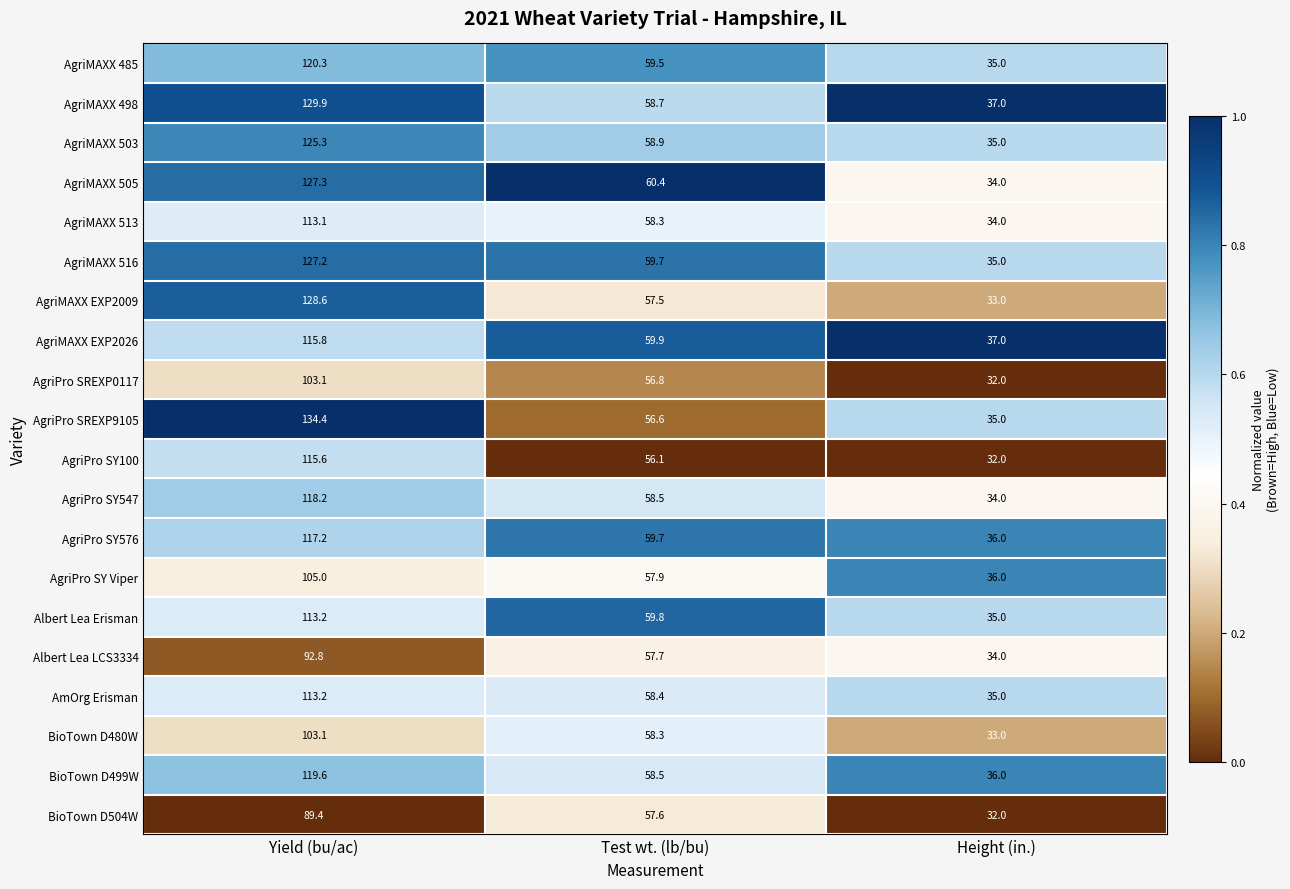

The value of AgriPro SY Viper at Yield (bu/ac) is 105.0. True or false?

True